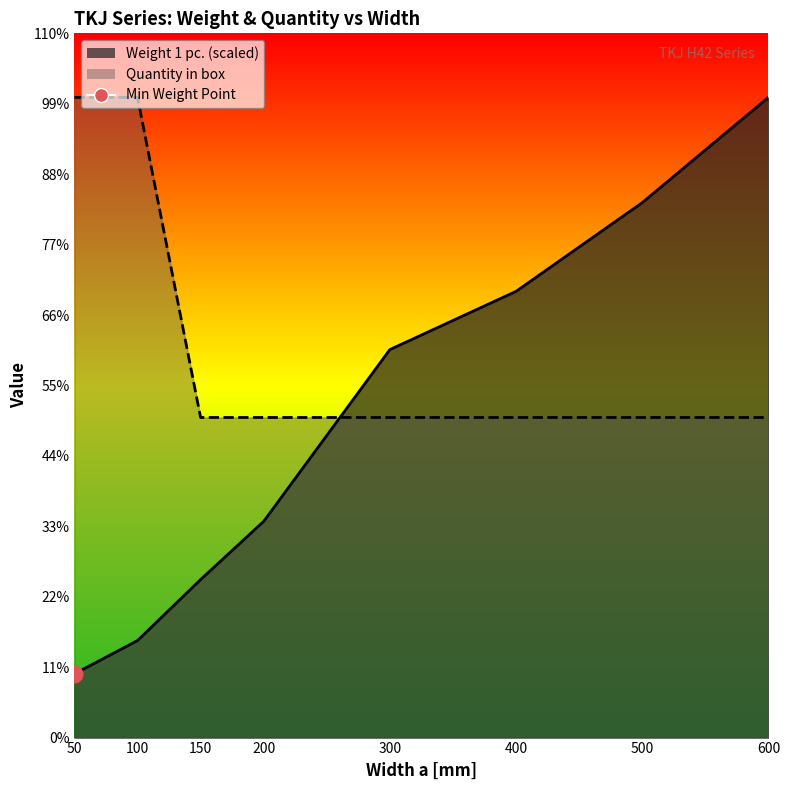

The value of Quantity in box at 200 is 10.0. True or false?

True